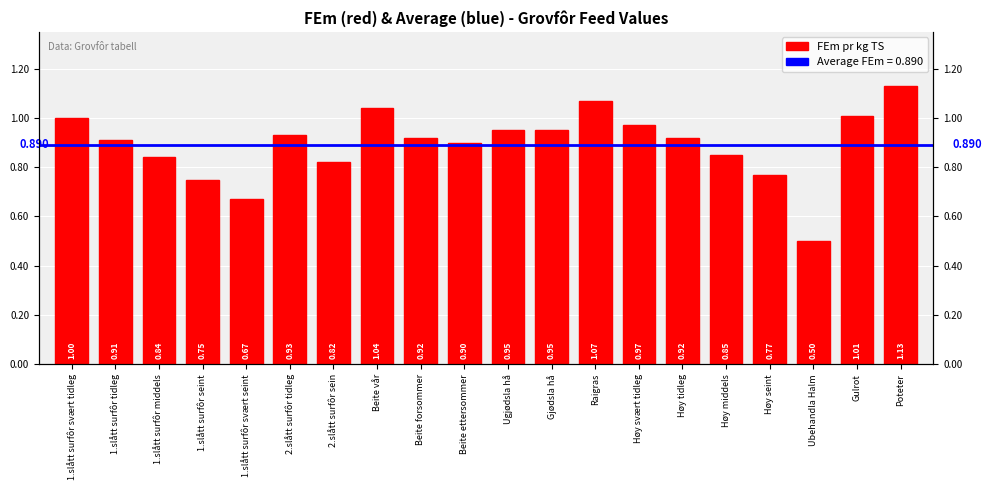

How many distinct data groups are displayed?

1